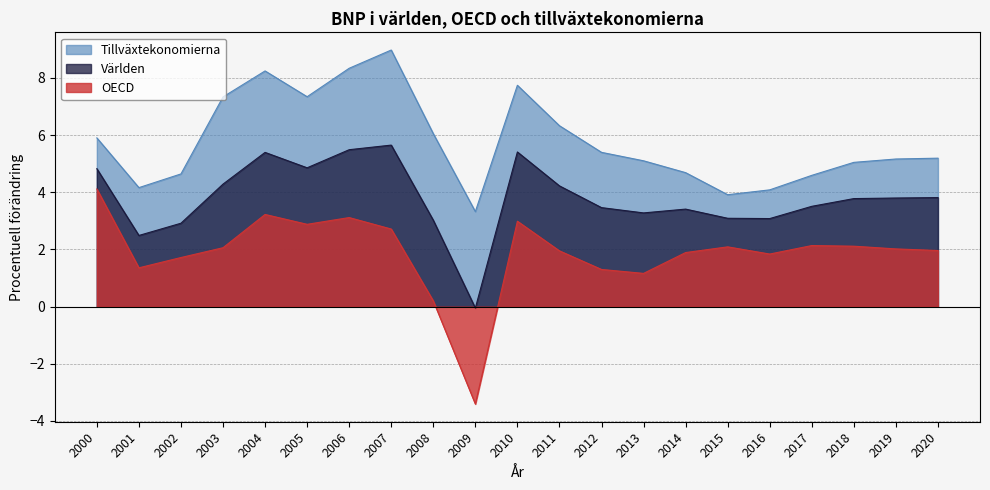

The value of Tillväxtekonomierna at 2001 is 2.0. True or false?

False